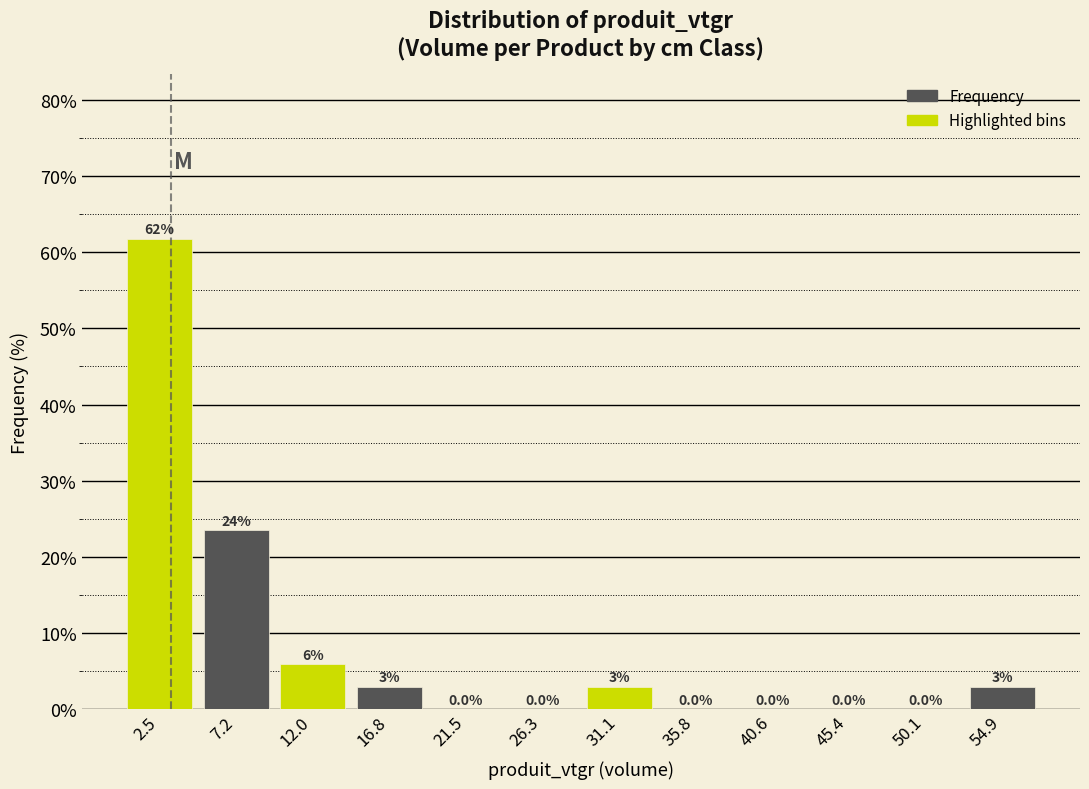

Which range on the x-axis has the tallest bar?

0.0 to 5.0